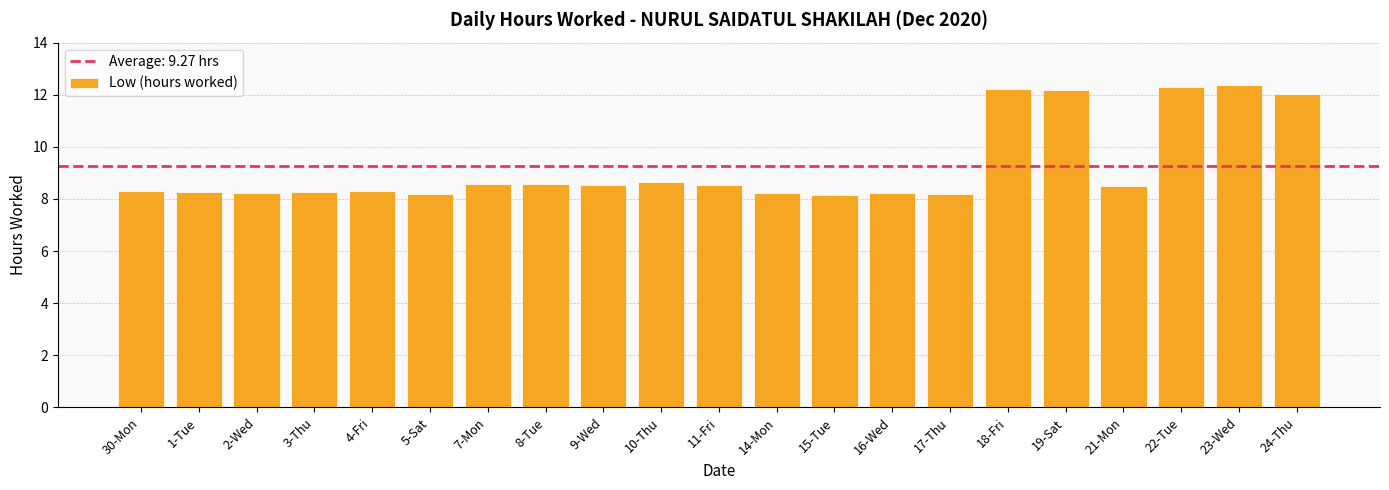

What is the change in value from 14-Mon to 23-Wed?

+4.1